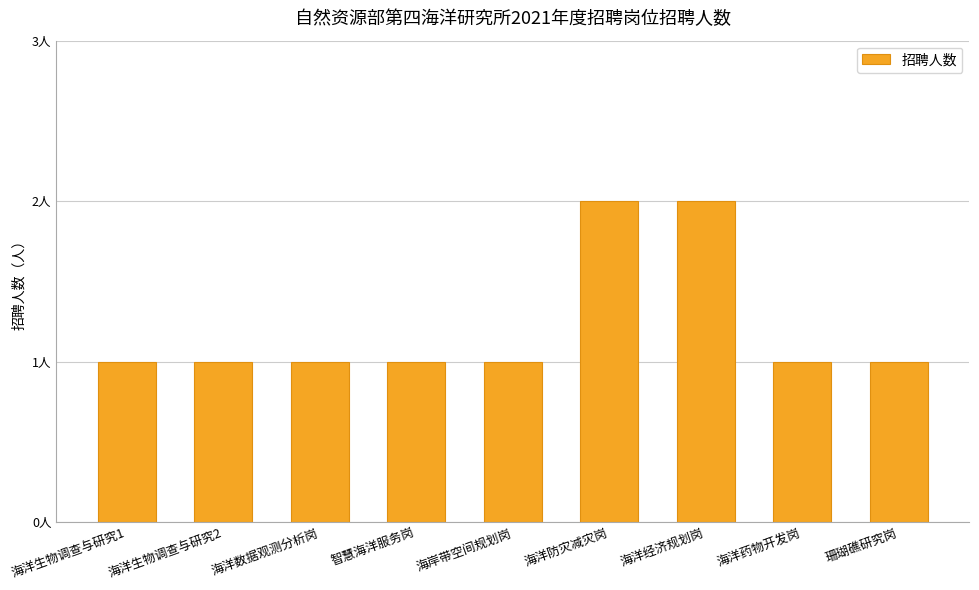

What is the sum of all values?

11